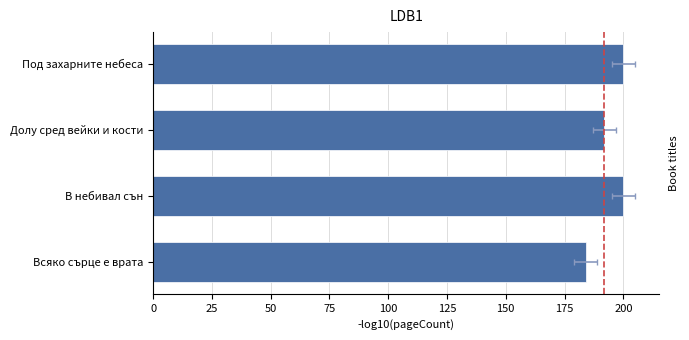

How many distinct data groups are displayed?

1